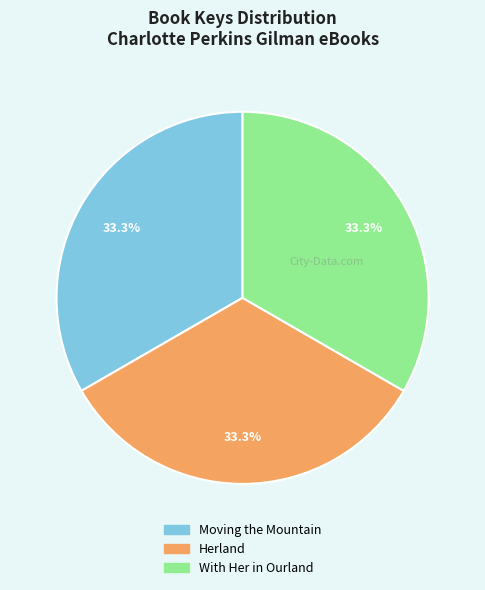

Is the sum of Herland and Moving the Mountain greater than half?

Yes